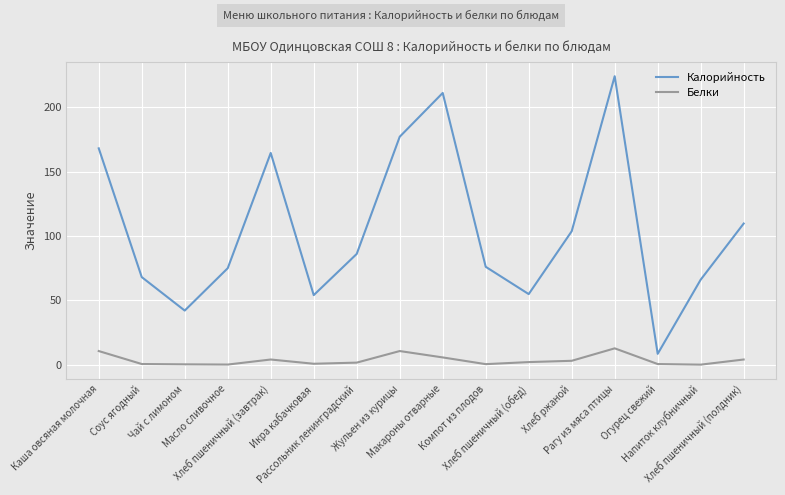

What position from the left is Чай с лимоном?

3